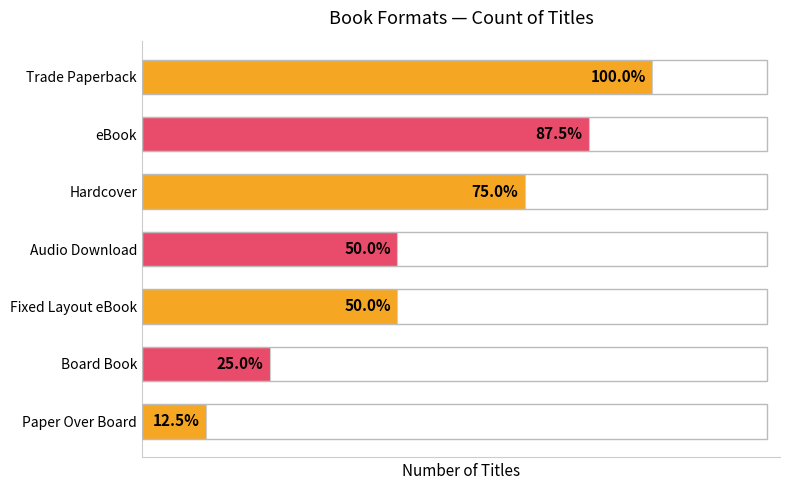

What is the difference between the second highest and second lowest values?

5